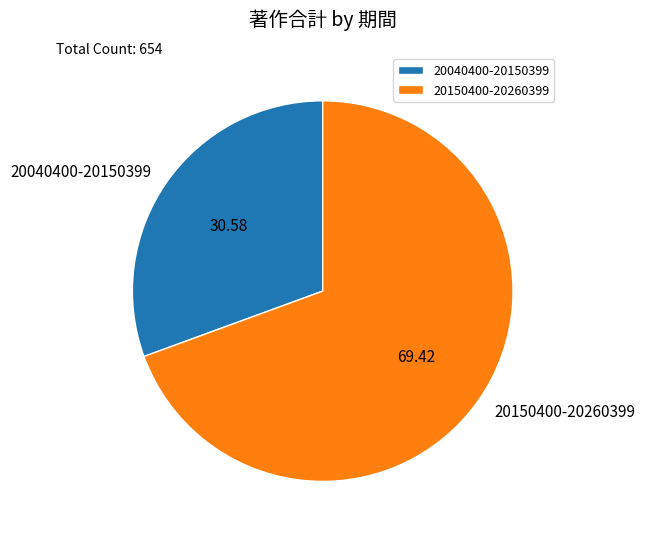

Which slice represents more than half of the pie?

20150400-20260399